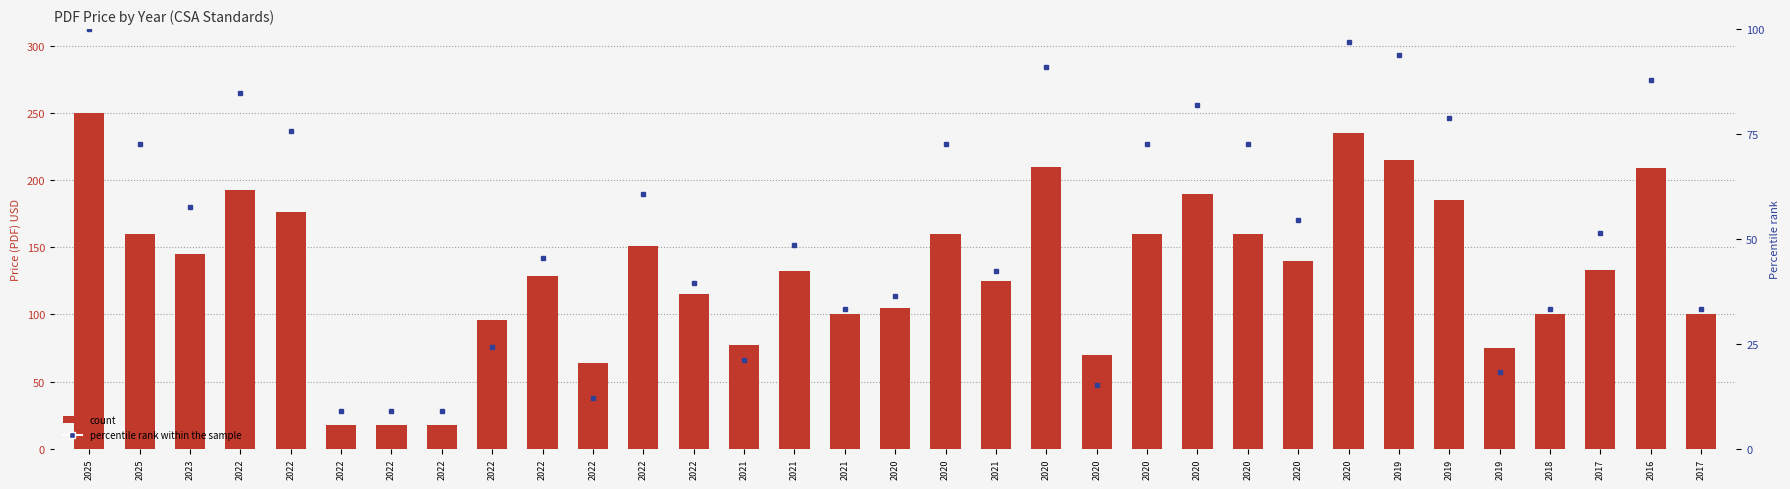

Which category has the highest value in the count series?

2025